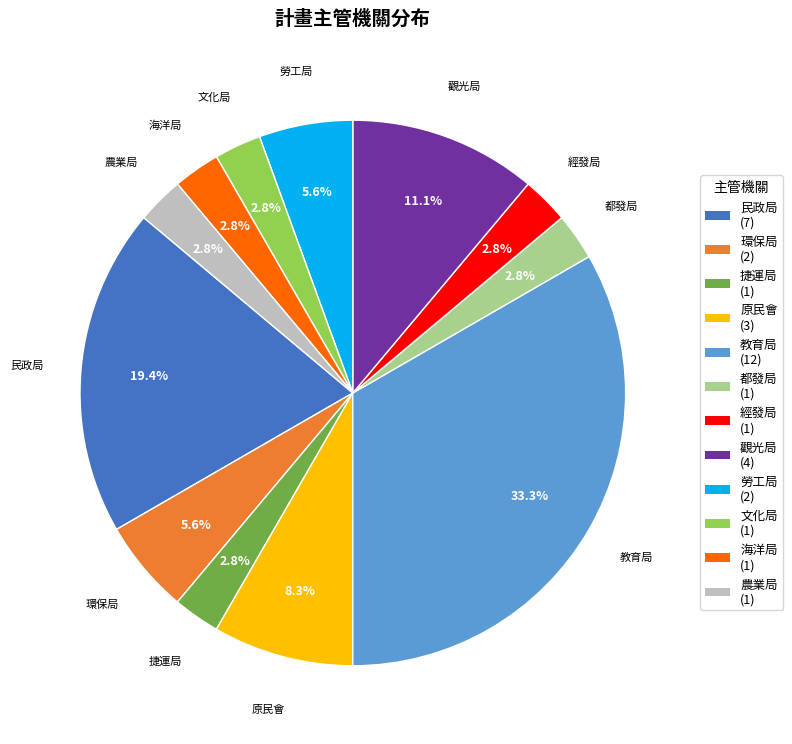

Approximately how many times larger is the value at 農業局 compared to 都發局?

1.0